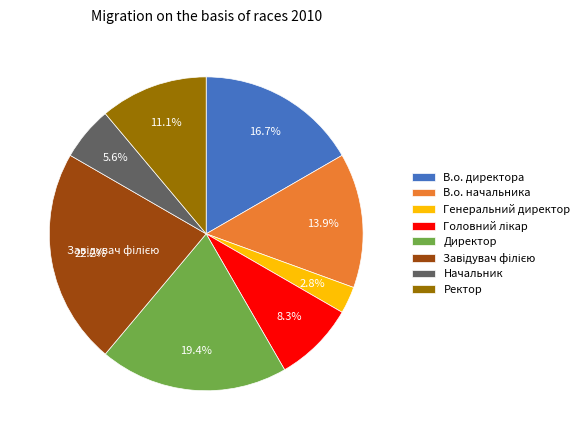

Between В.о. директора and В.о. начальника, which is larger?

В.о. директора